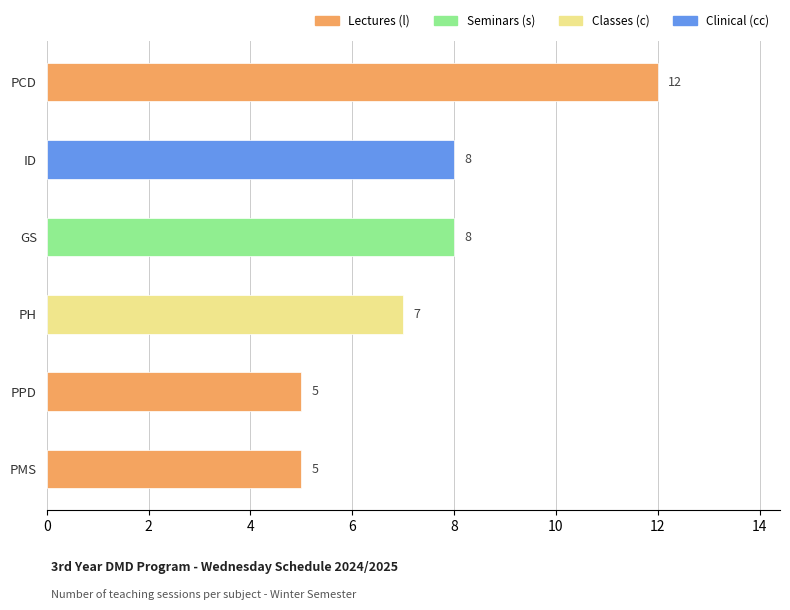

What is the difference between the values at PPD and ID?

3